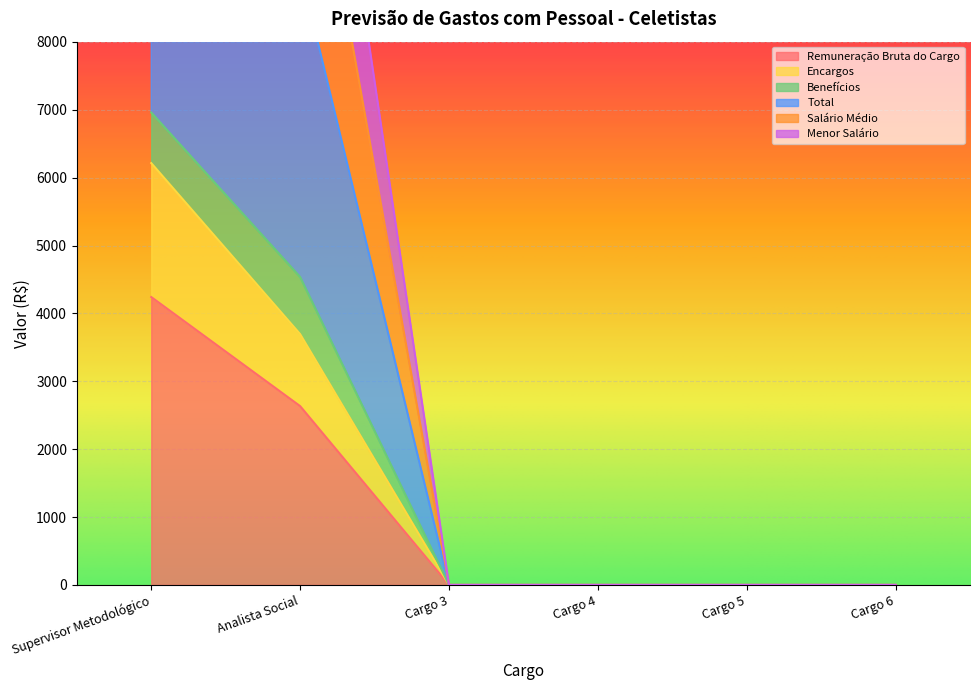

Which label corresponds to the smallest value in the chart?

Cargo 3